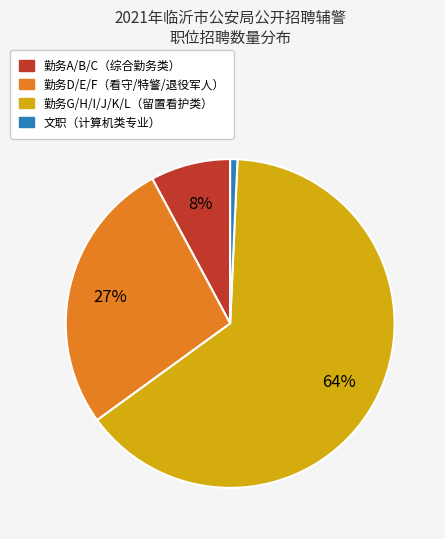

Is there a majority slice in this chart?

Yes